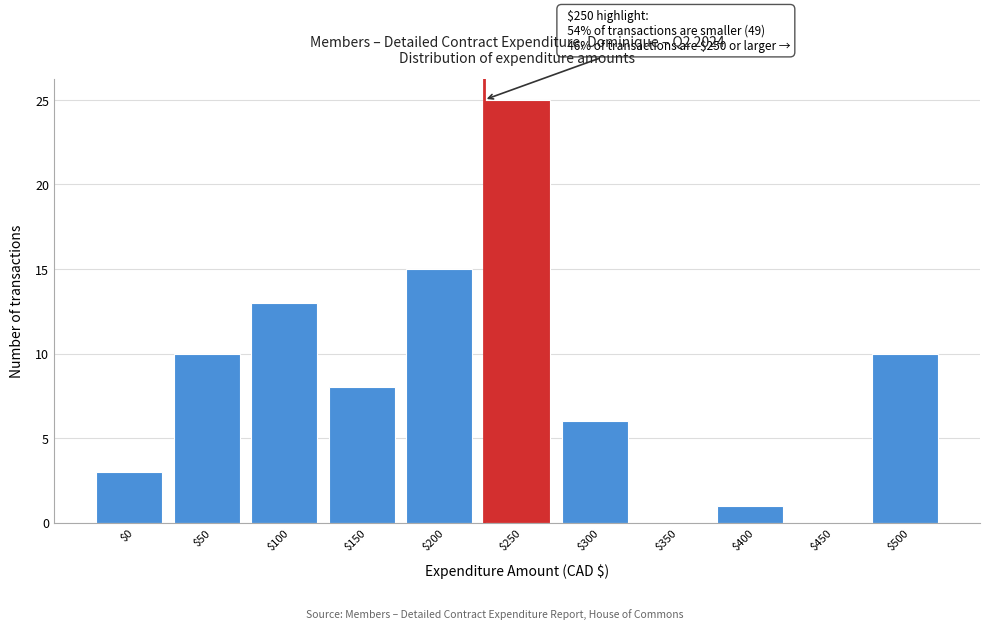

Where is the data nearest to the value 12?

$100